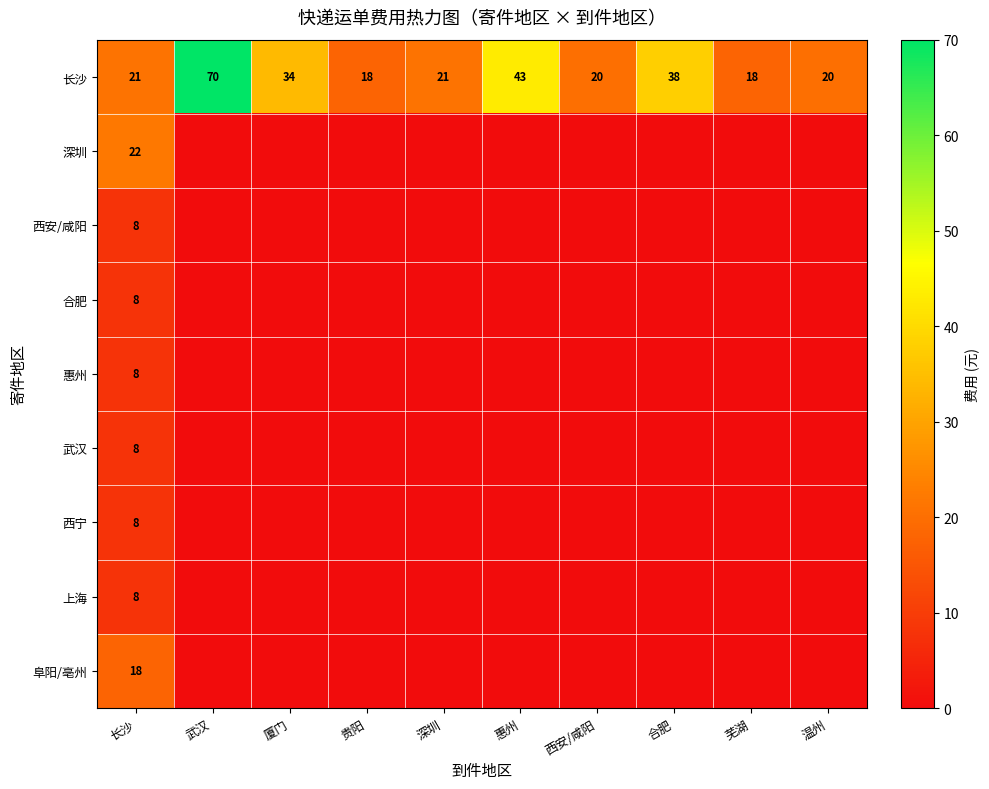

The value of 长沙 at 武汉 is 124. True or false?

False